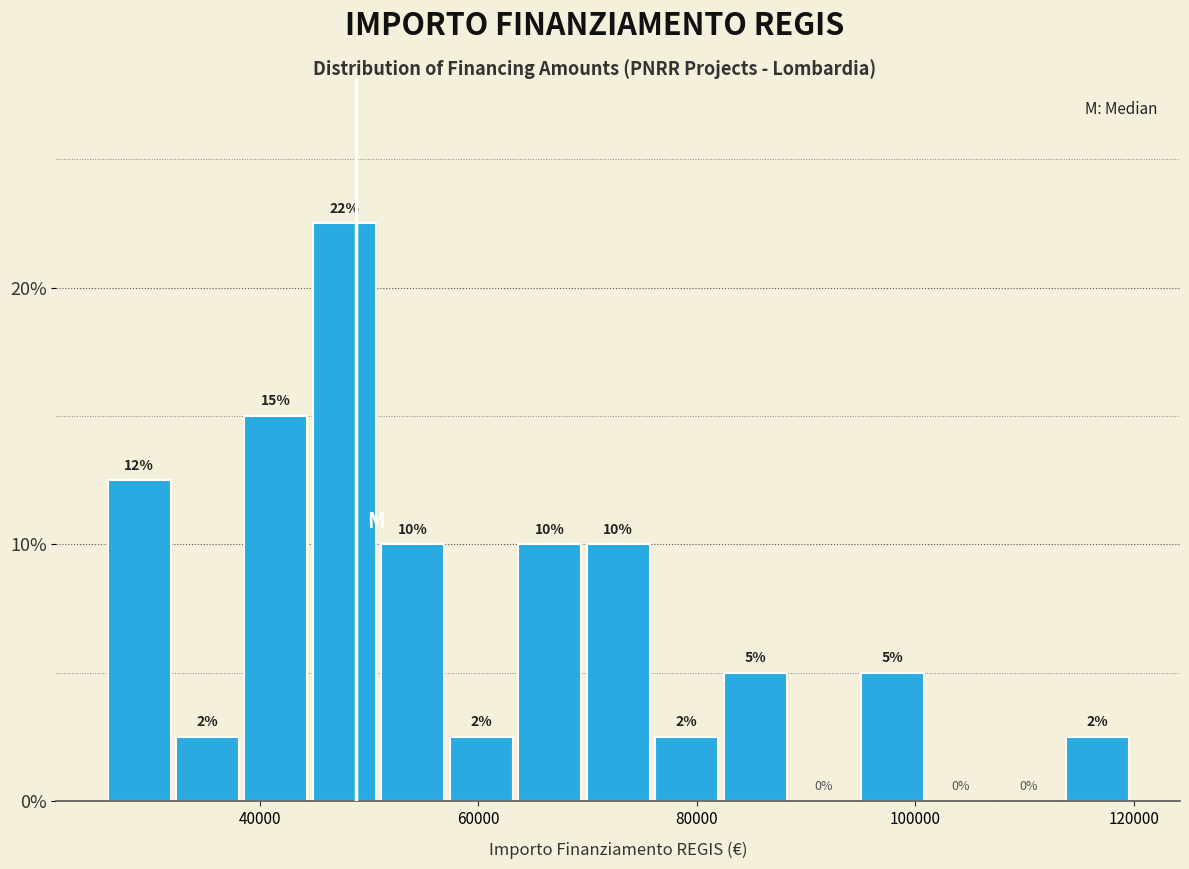

Around what value on the x-axis is the tallest bar? Give the approximate position of its centre, as read against the axis.

48000